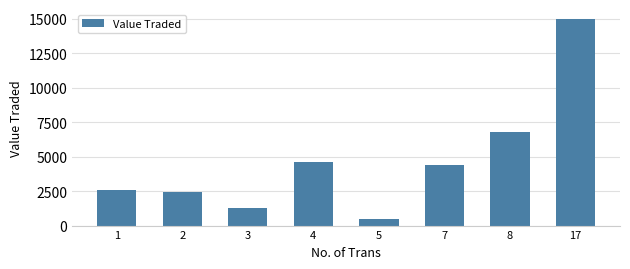

What is the sum of the values at 3 and 2?

3700